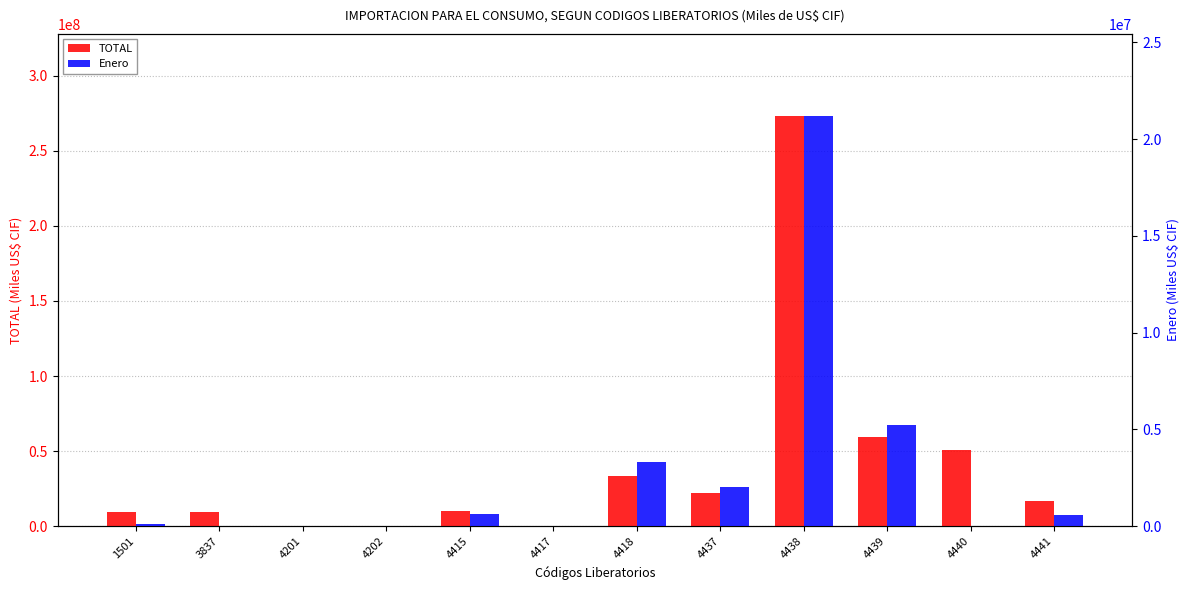

At how many categories does at least one series exceed 132055629?

1